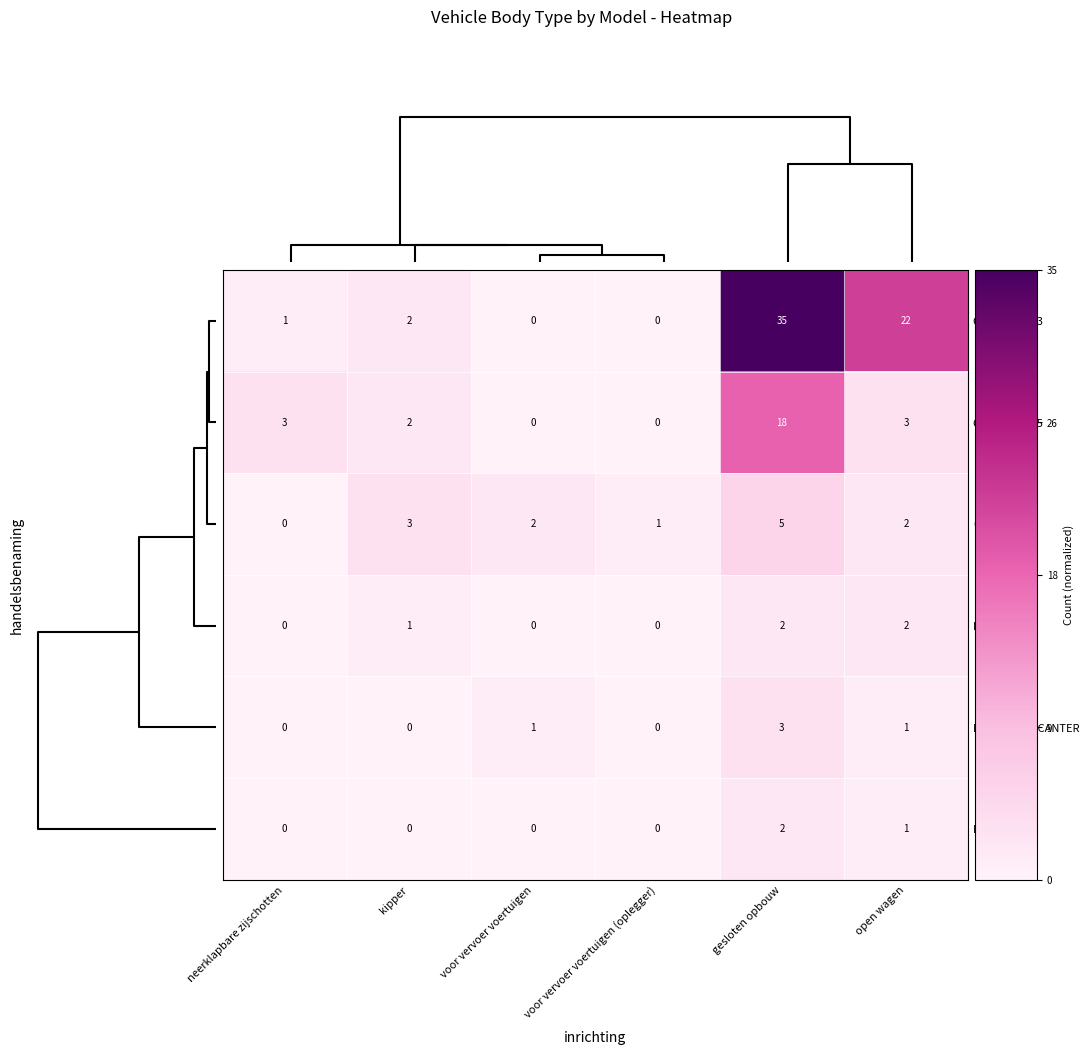

True or false: CANTER 3C13 has a value of -16 at voor vervoer voertuigen (oplegger).

False